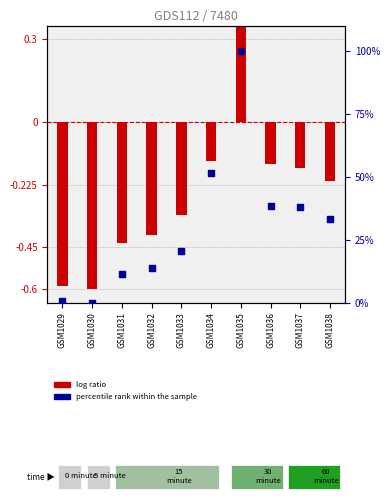

What are all the series names shown in the legend?

log ratio, percentile rank within the sample